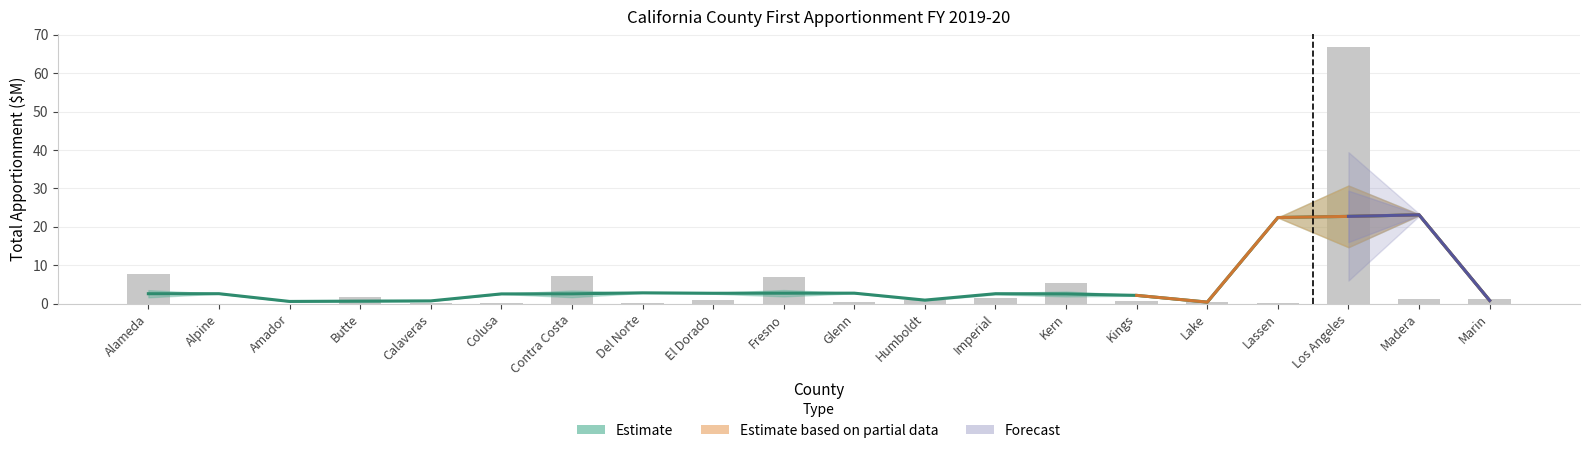

True or false: the data shows 0.1 at Lassen.

False